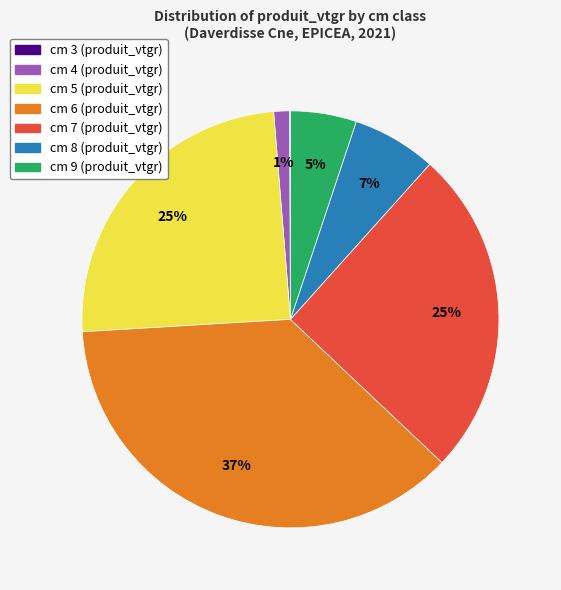

To the nearest percent, what is the difference between the largest and smallest slice percentages?

37%